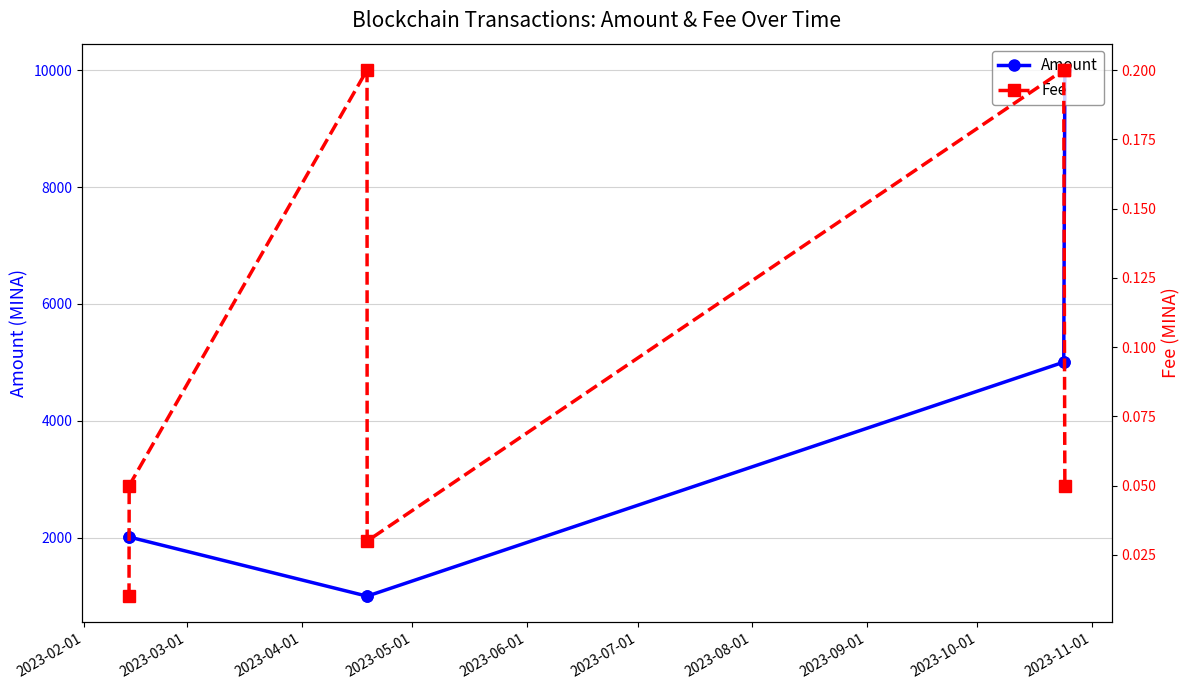

What is the value of the Amount point at the 1st from the left?

2013.0